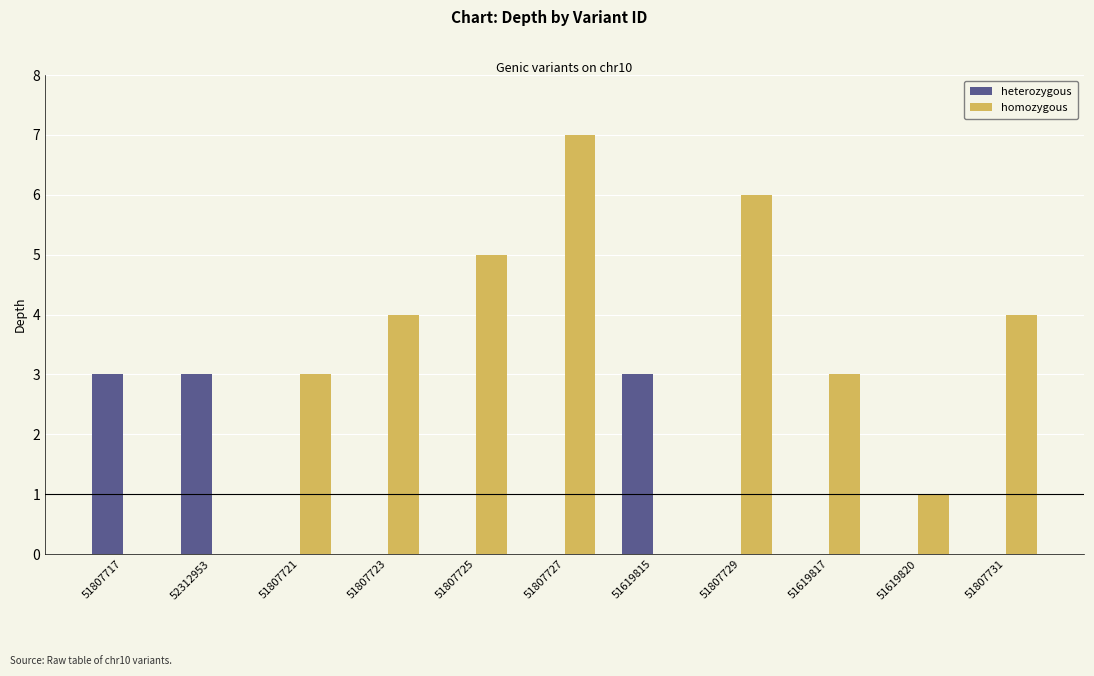

What is the sum of all heterozygous values?

9